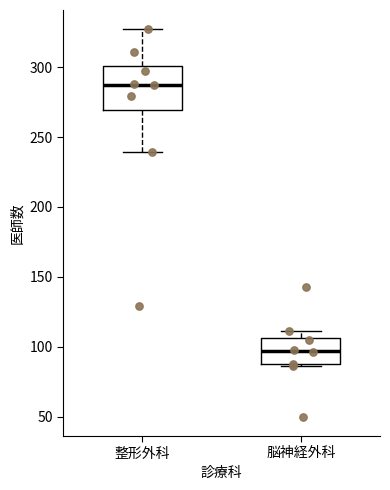

Reading left to right, read every box against the y-axis: the position of its median line, the range the box covers, and the ends of its whiskers. The values are not printed on the chart, so give them approximately, as read against the axis.

整形外科: median 290, box 270 to 300, whiskers 240 to 325
脳神経外科: median 95, box 90 to 105, whiskers 85 to 110